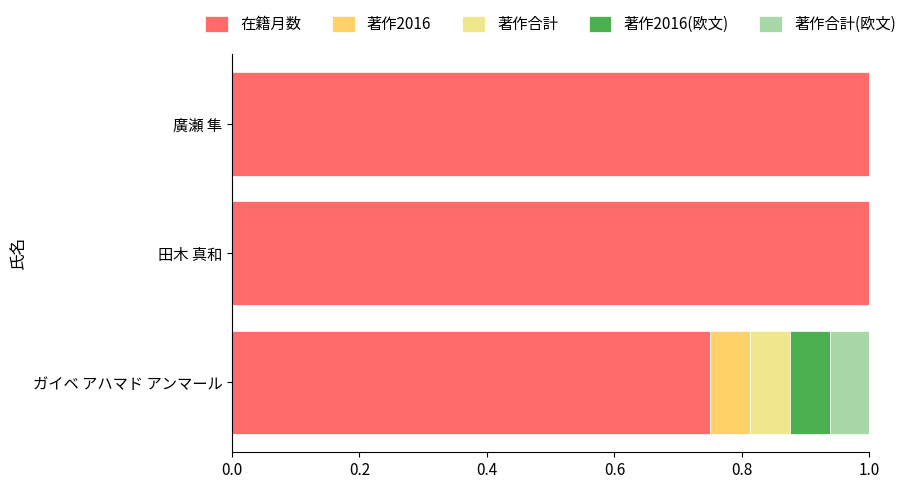

The 在籍月数 series shows 0.5 at 田木 真和. True or false?

False